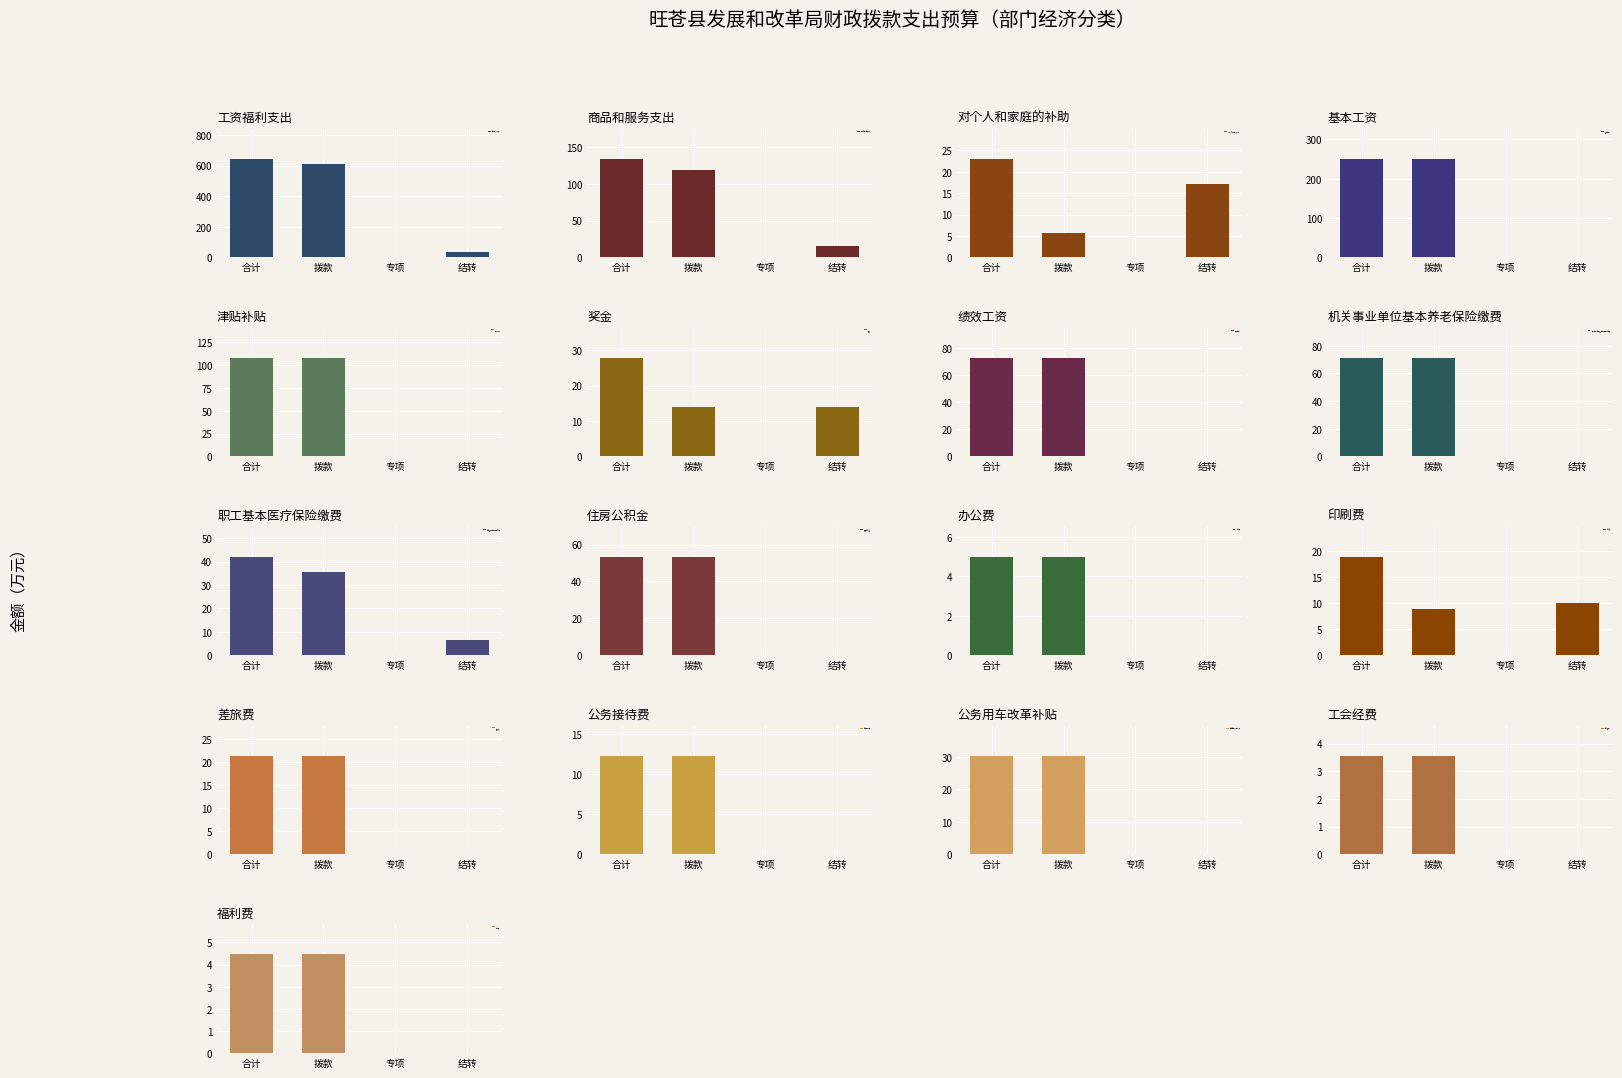

Is it true that 当年财政拨款 equals 2.5 at 15?

False